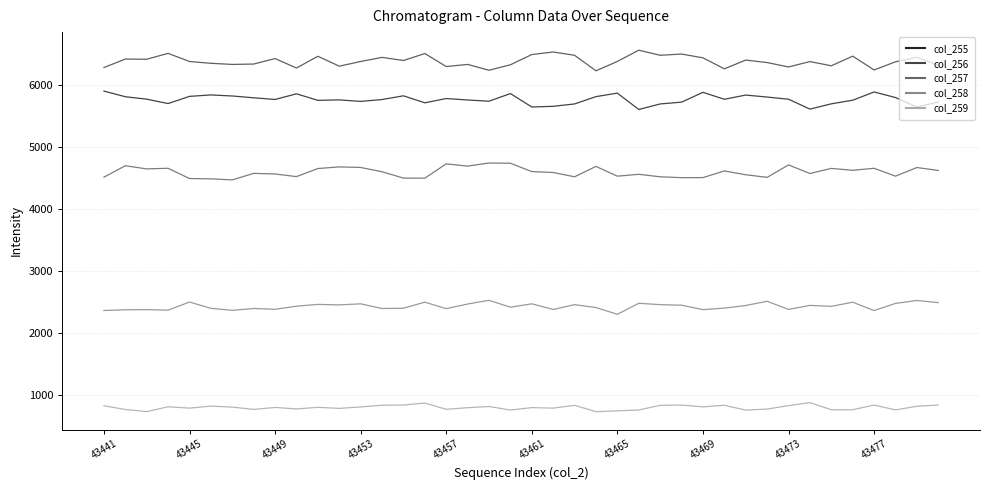

How many lines are shown in the chart?

5